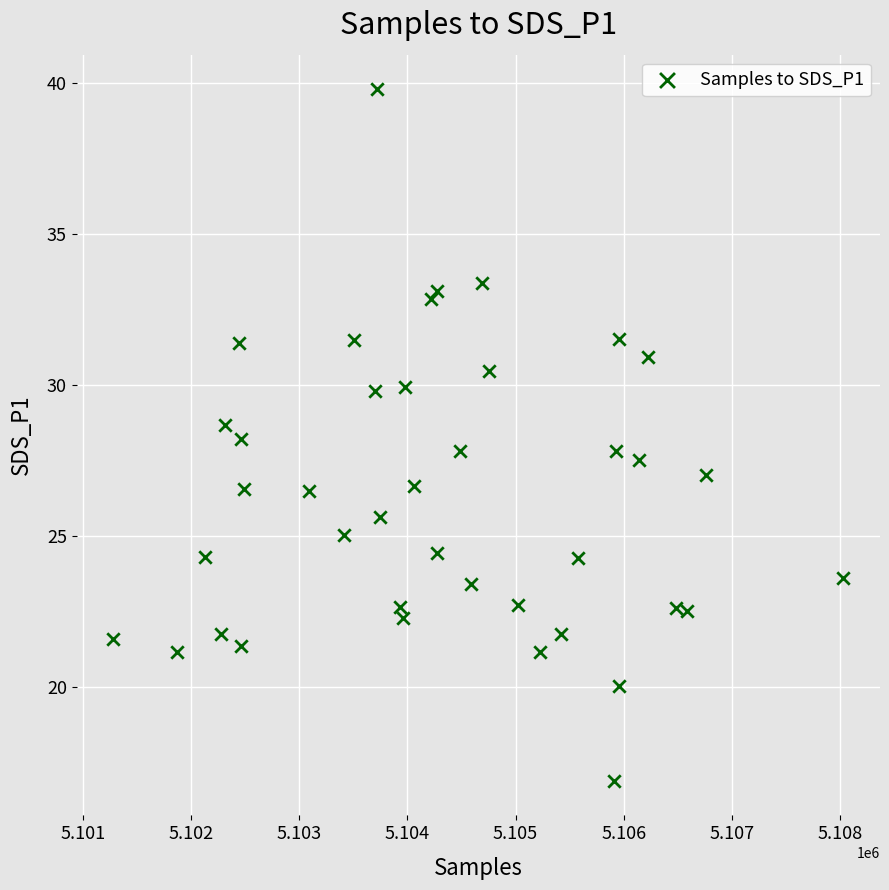

What is the range of X values (max minus min)?

6753.0